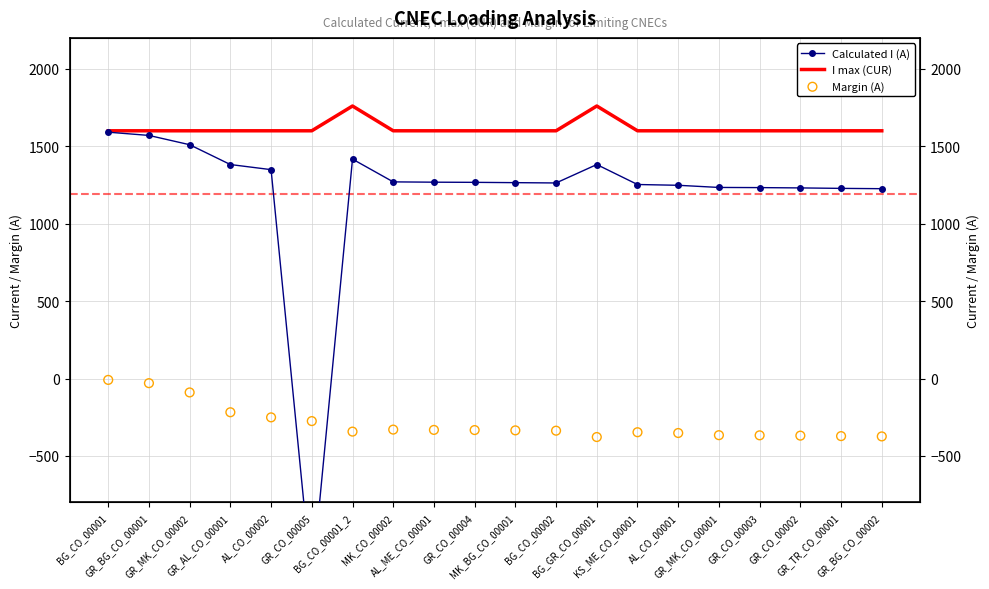

Which series has the largest Y range (max minus min)?

Calculated I (A)